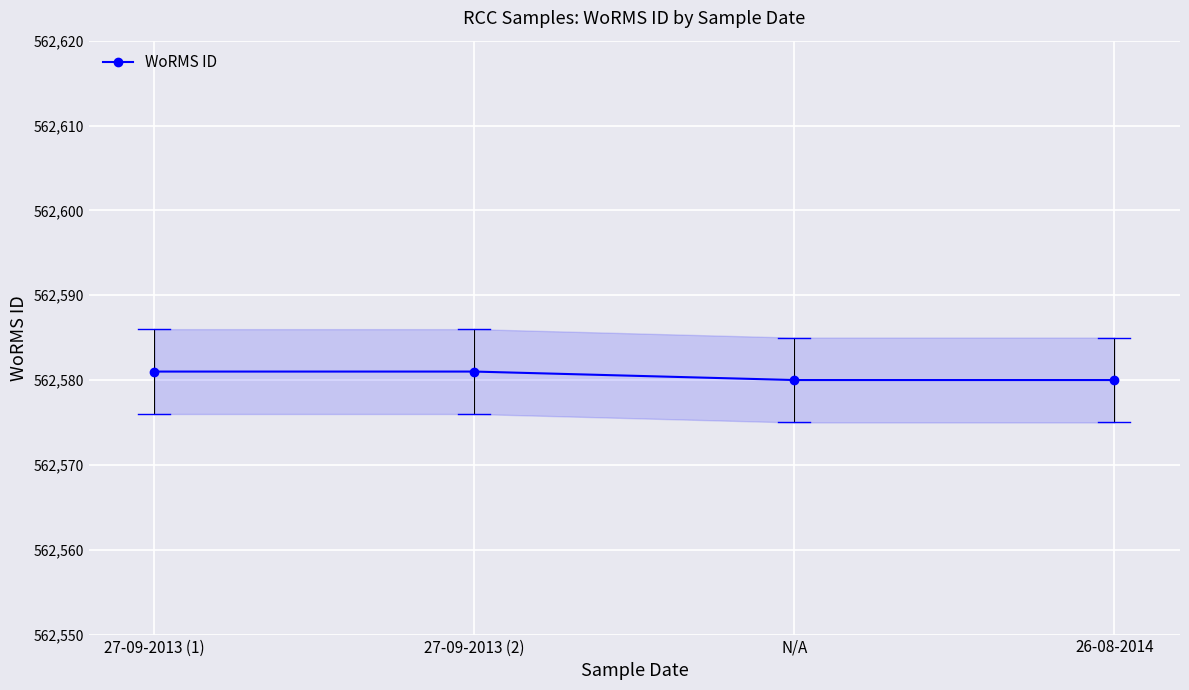

True or false: there are more than 1 points higher than both neighbors.

False